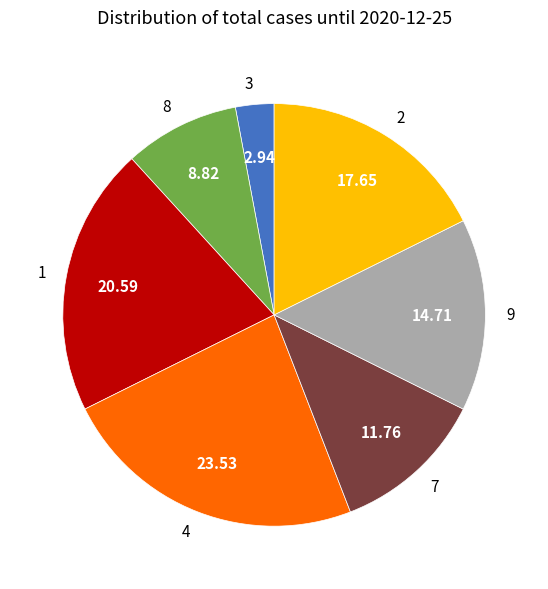

Is the sum of 2 and 9 greater than half?

No